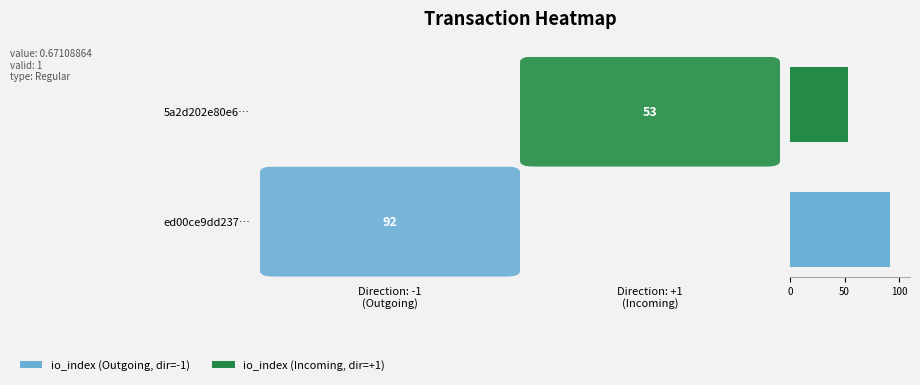

What is the difference between the maximum and minimum values?

39